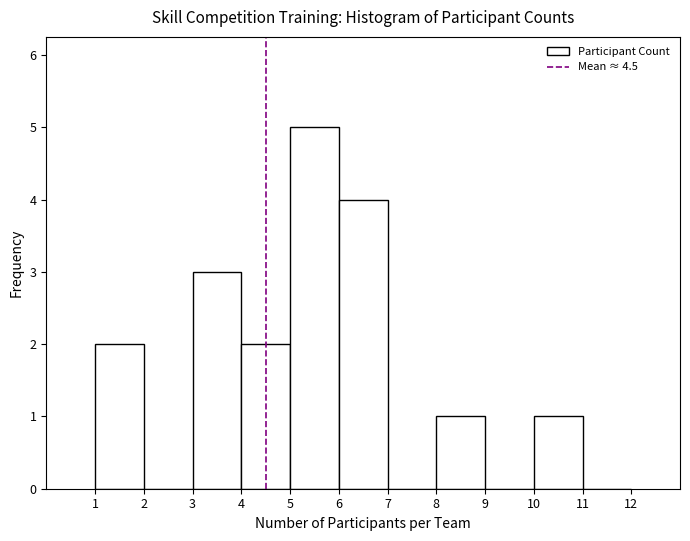

What is the height of the bar covering 5 to 6 on the x-axis? The values are not printed on the chart, so give them approximately, as read against the axis.

5